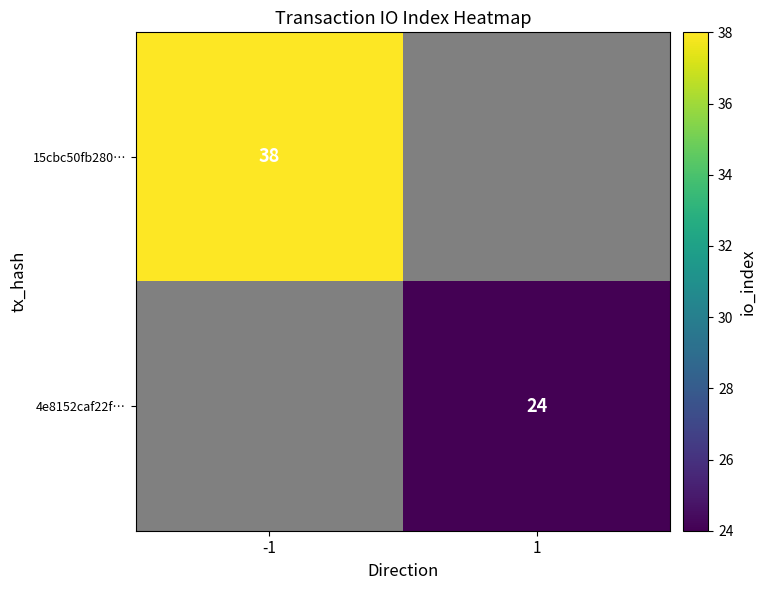

The value of 4e8152caf22f… at 1 is 24. True or false?

True